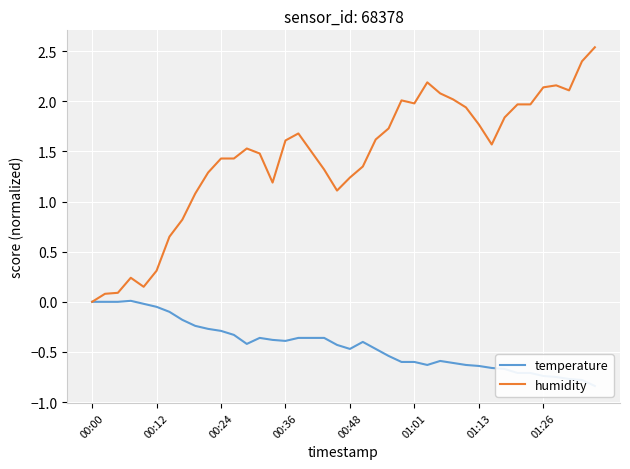

Reading left to right, transcribe all the data shown in this chart.

temperature: 0.0	0.0	0.0	0.0	-0.0	-0.0	-0.1	-0.2	-0.2	-0.3	-0.3	-0.3	-0.4	-0.4	-0.4	-0.4	-0.4	-0.4	-0.4	-0.4	-0.5	-0.4	-0.5	-0.5	-0.6	-0.6	-0.6	-0.6	-0.6	-0.6	-0.6	-0.7	-0.7	-0.7	-0.7	-0.7	-0.8	-0.8	-0.8	-0.8
humidity: 0.0	0.1	0.1	0.2	0.1	0.3	0.6	0.8	1.1	1.3	1.4	1.4	1.5	1.5	1.2	1.6	1.7	1.5	1.3	1.1	1.2	1.3	1.6	1.7	2.0	2.0	2.2	2.1	2.0	1.9	1.8	1.6	1.8	2.0	2.0	2.1	2.2	2.1	2.4	2.5